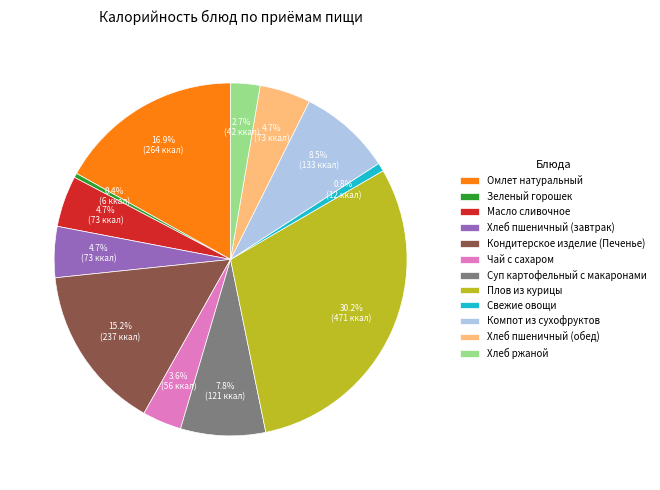

To the nearest percent, what is the difference between the largest and smallest slice percentages?

30%